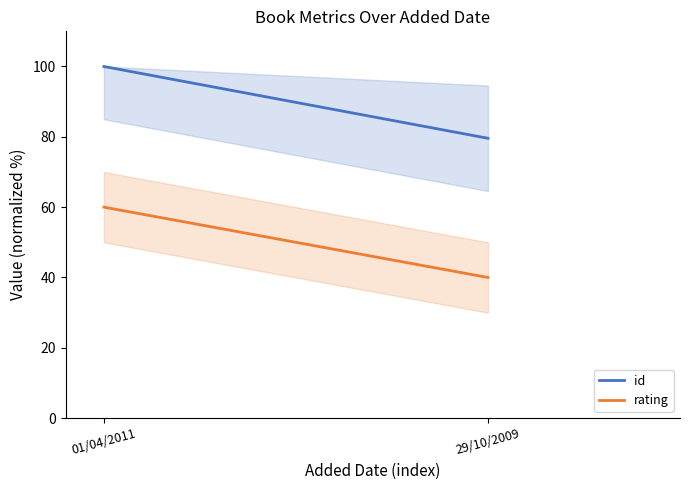

What is the label of the 1st point from the right?

29/10/2009